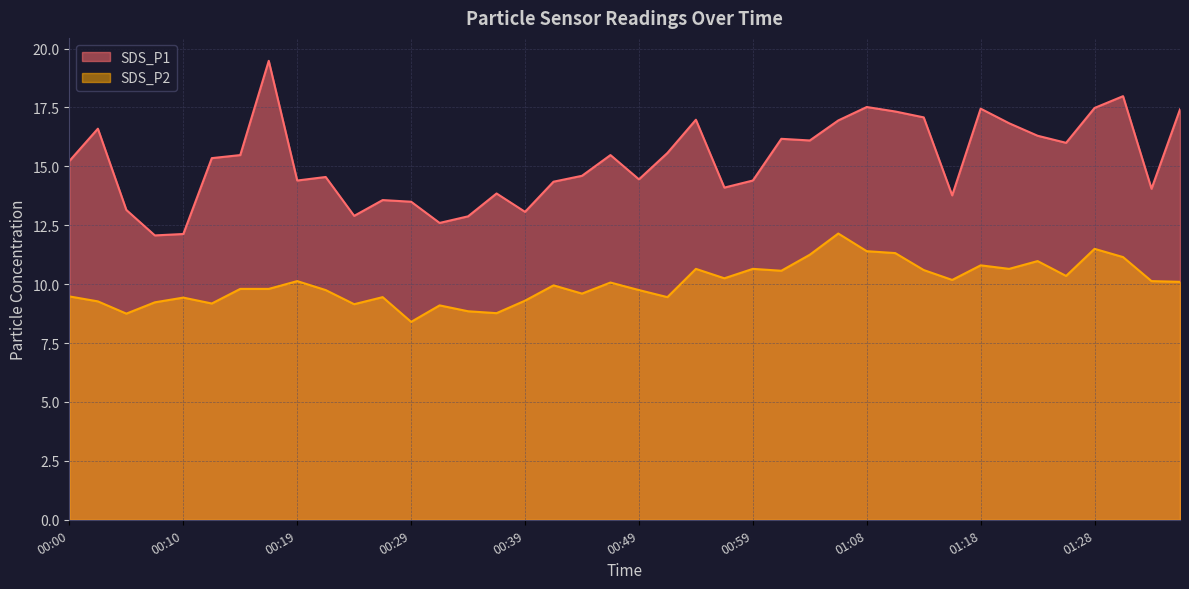

What is the maximum value for SDS_P1?

19.5